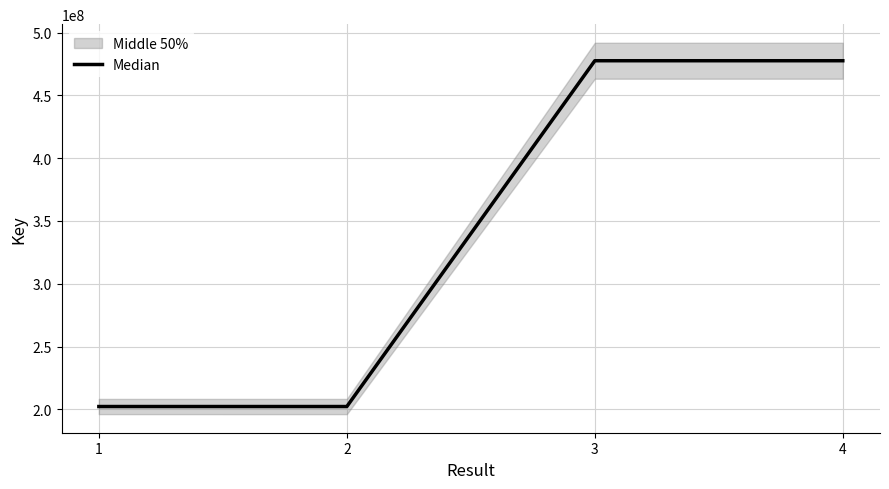

What is the value of the 3rd point from the left?

477568393